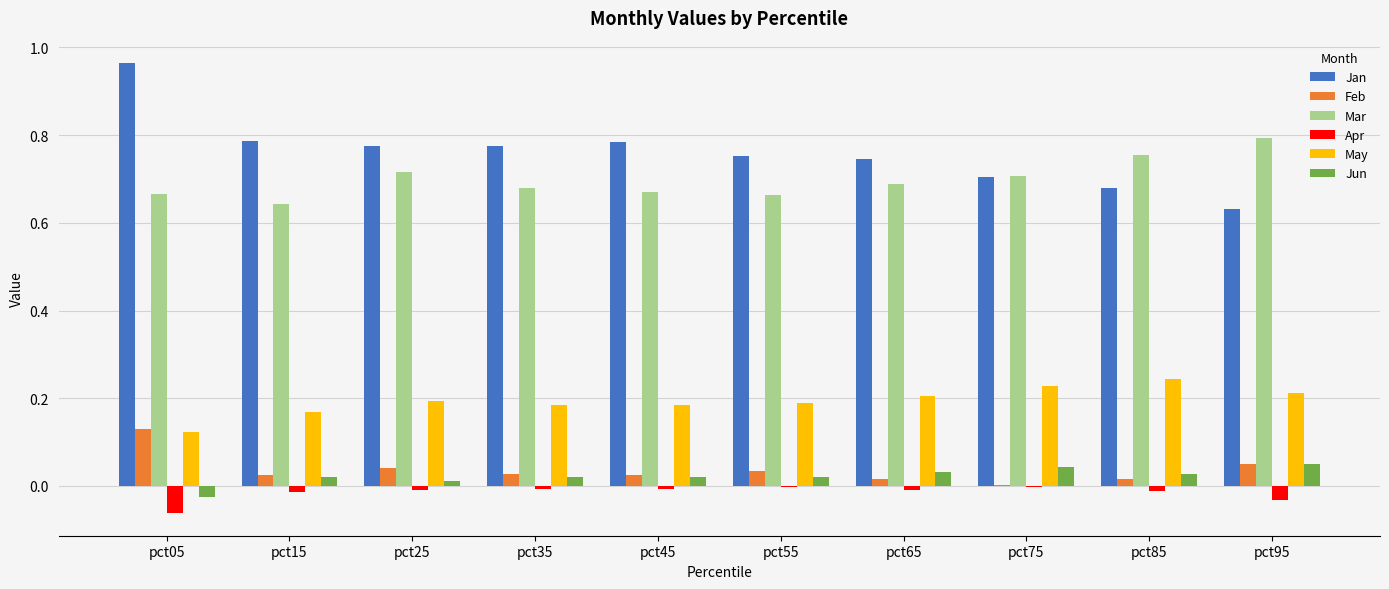

How many distinct data groups are displayed?

6